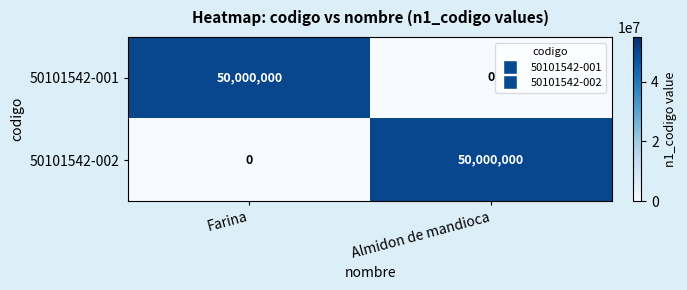

What is the sum of the 50101542-002 values at Almidon de mandioca and Farina?

50000000